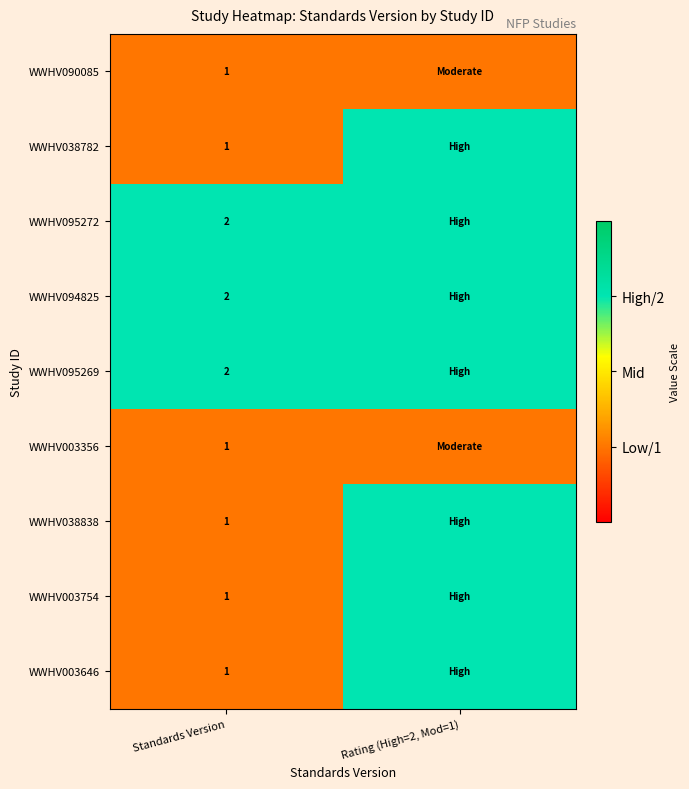

Count the number of data series in this chart.

9